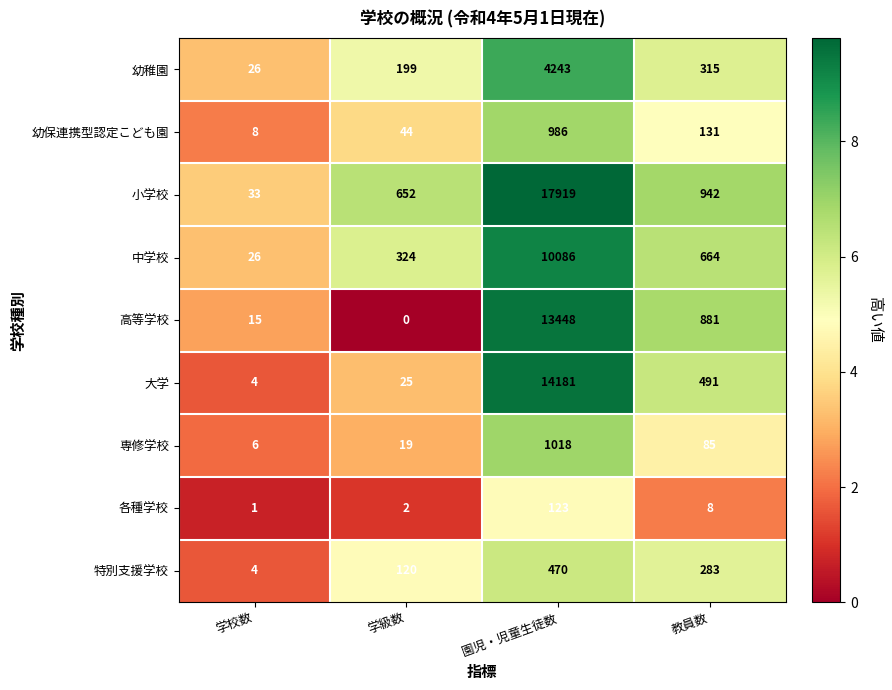

What is the spread (max minus min) of values at 教員数?

934